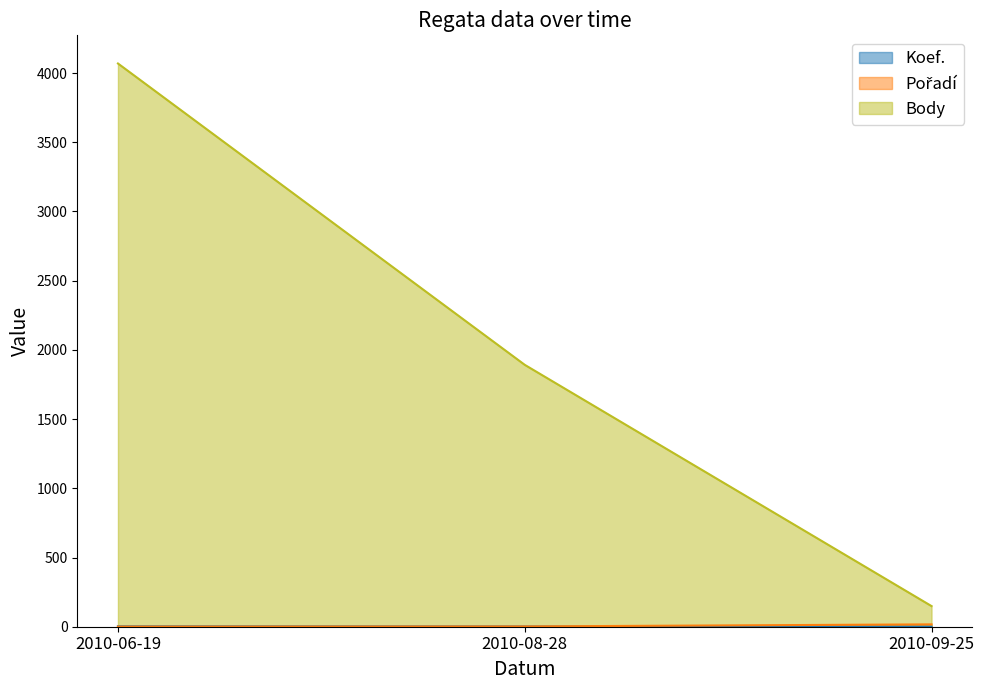

At which label does Body reach its peak?

2010-06-19